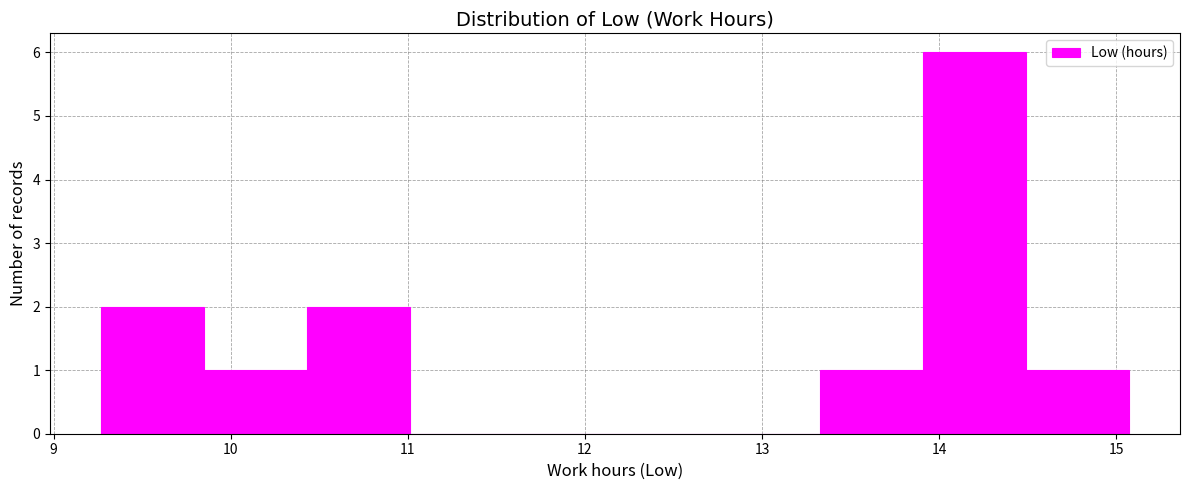

Reading left to right, transcribe this chart: for each bar, give the range it covers on the x-axis and its height. Neither the bar edges nor the heights are printed on the chart, so give them approximately, as read against the axes.

9.27 to 9.85: 2
9.85 to 10.43: 1
10.43 to 11.01: 2
11.01 to 11.59: 0
11.59 to 12.17: 0
12.17 to 12.75: 0
12.75 to 13.33: 0
13.33 to 13.91: 1
13.91 to 14.49: 6
14.49 to 15.07: 1